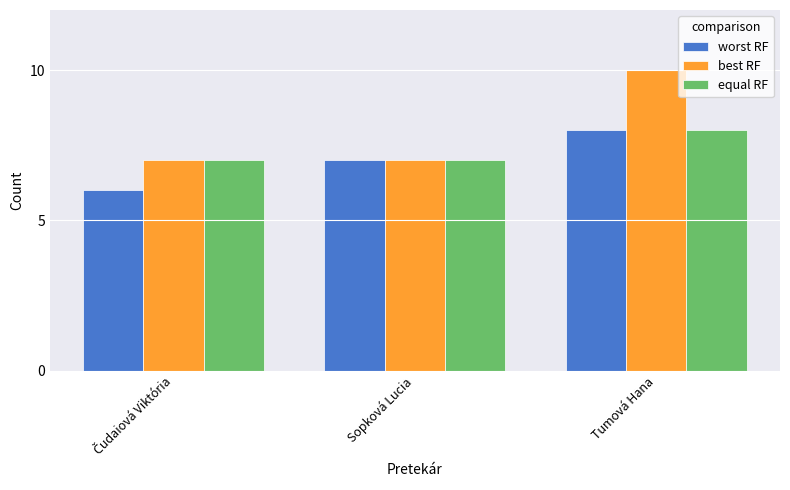

What is the difference between the maximum and minimum values in the equal RF series?

1